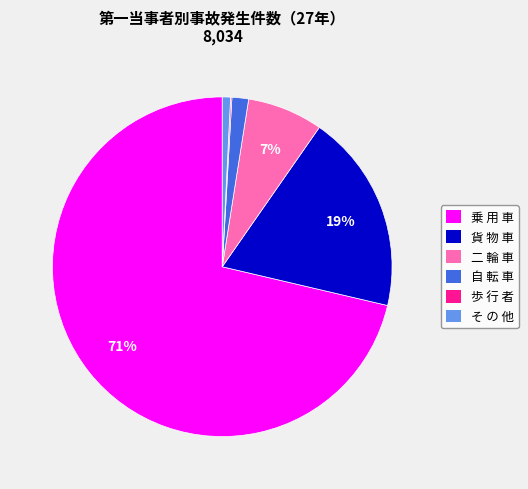

What is the largest slice in the pie chart?

乗 用 車